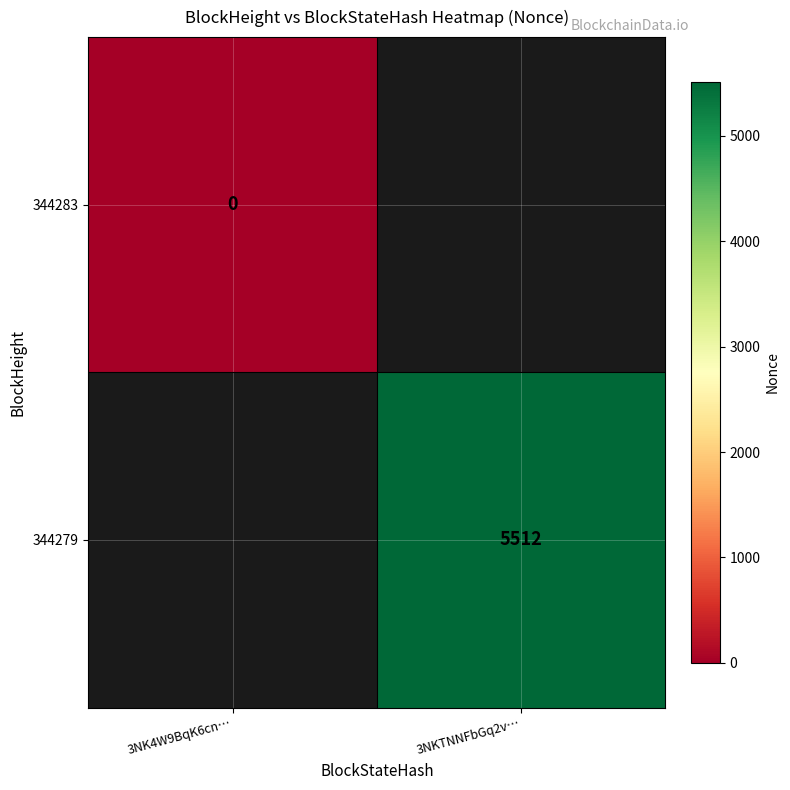

The 344279 series shows 5512.0 at 3NKTNNFbGq2v…. True or false?

True